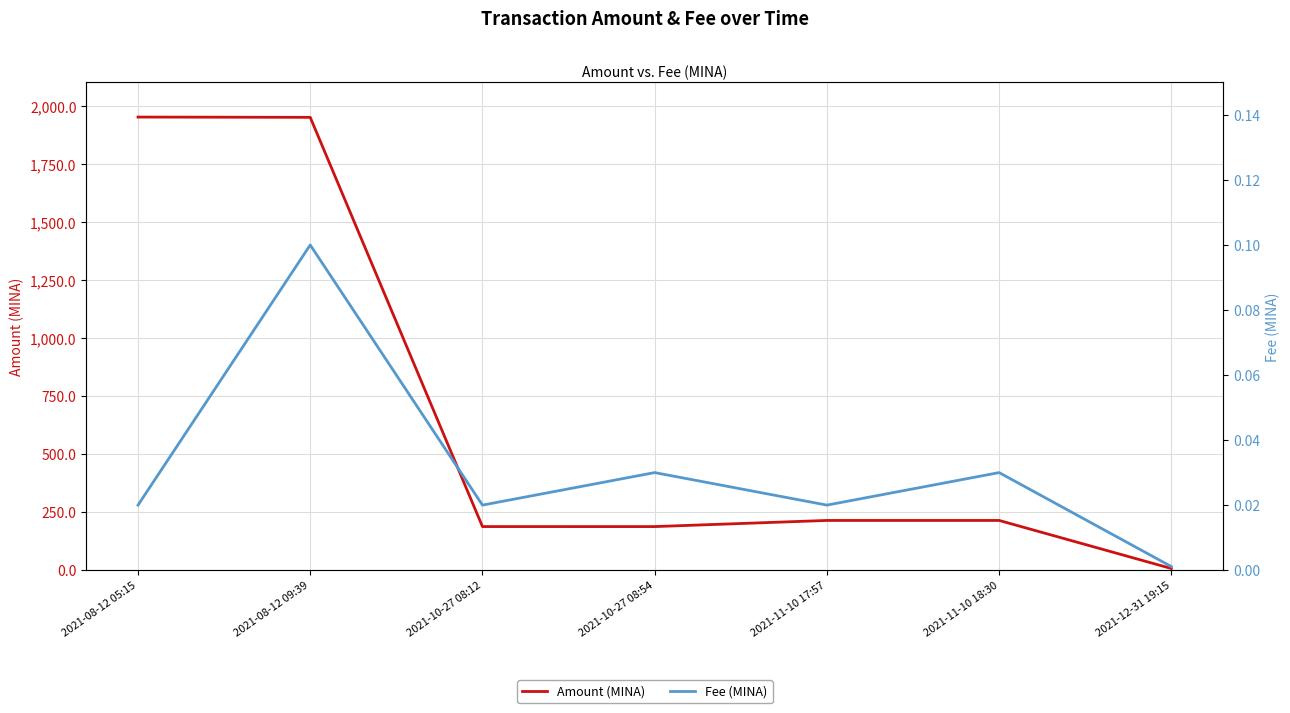

How many interior local peaks does the Fee (MINA) series have?

3